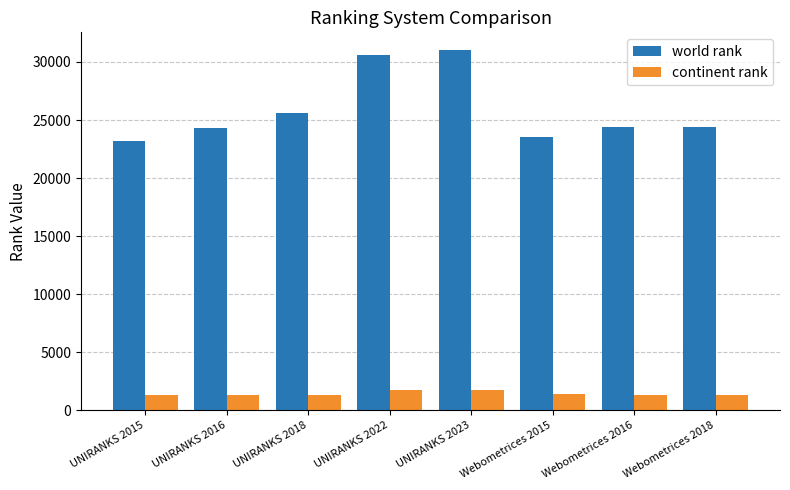

What are all the series names shown in the legend?

world rank, continent rank